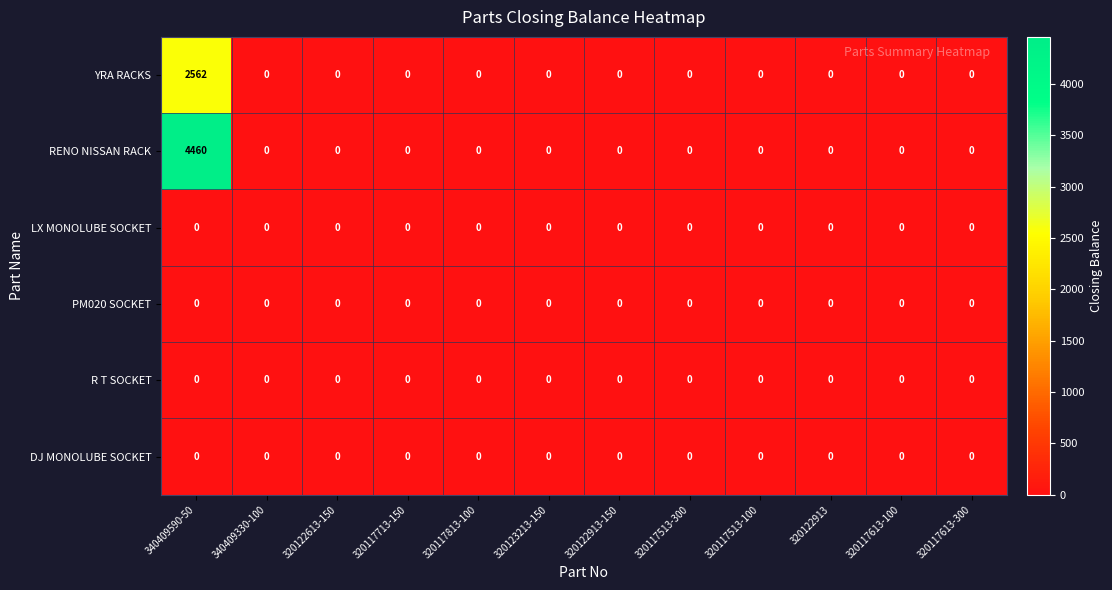

The value of DJ MONOLUBE SOCKET at 320117713-150 is 0. True or false?

True